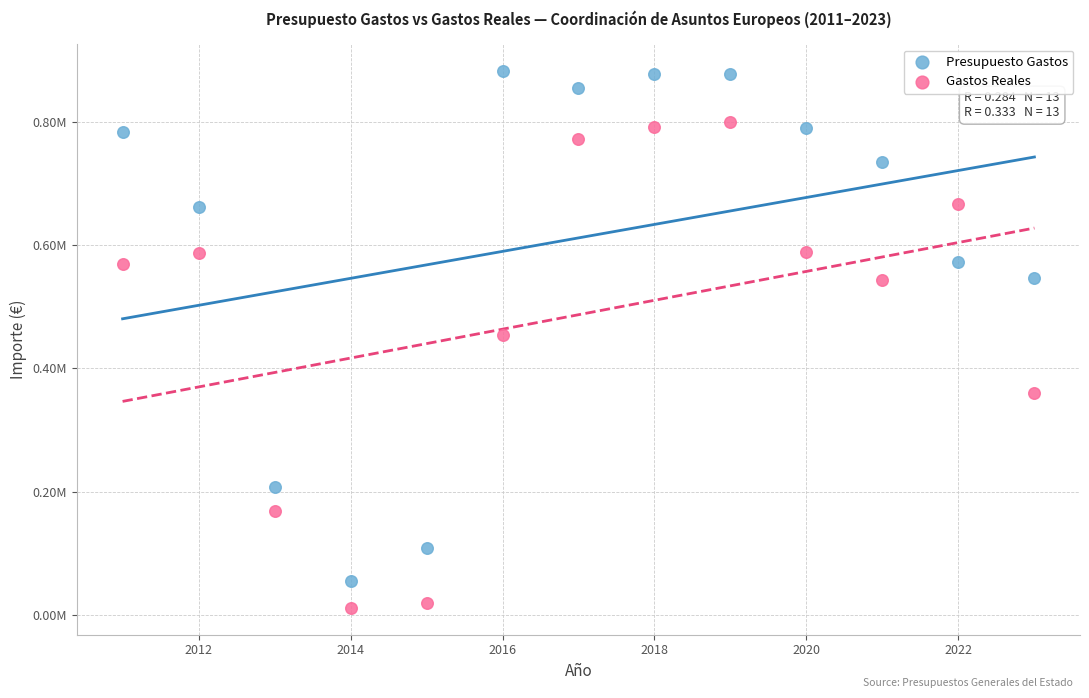

What are all the series names shown in the legend?

Presupuesto Gastos, Gastos Reales